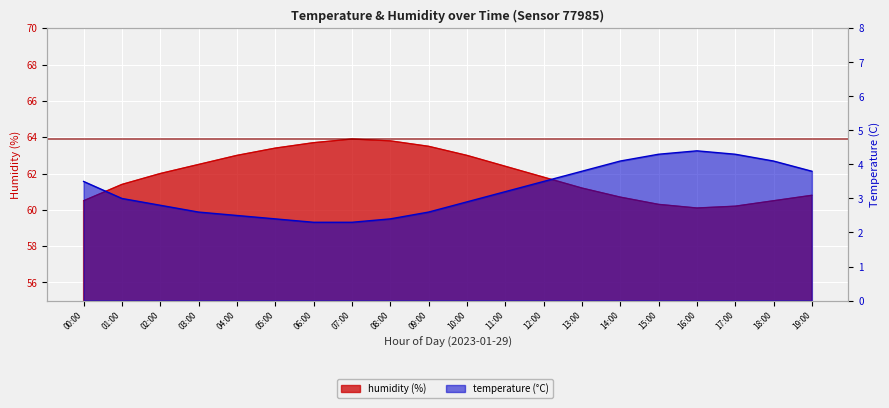

True or false: humidity has more than 2 points higher than both neighbors.

False